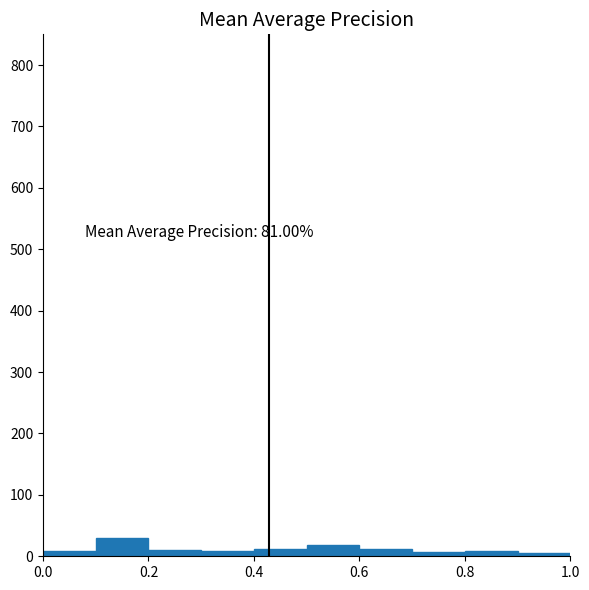

Which range on the x-axis has the tallest bar?

0.1 to 0.2